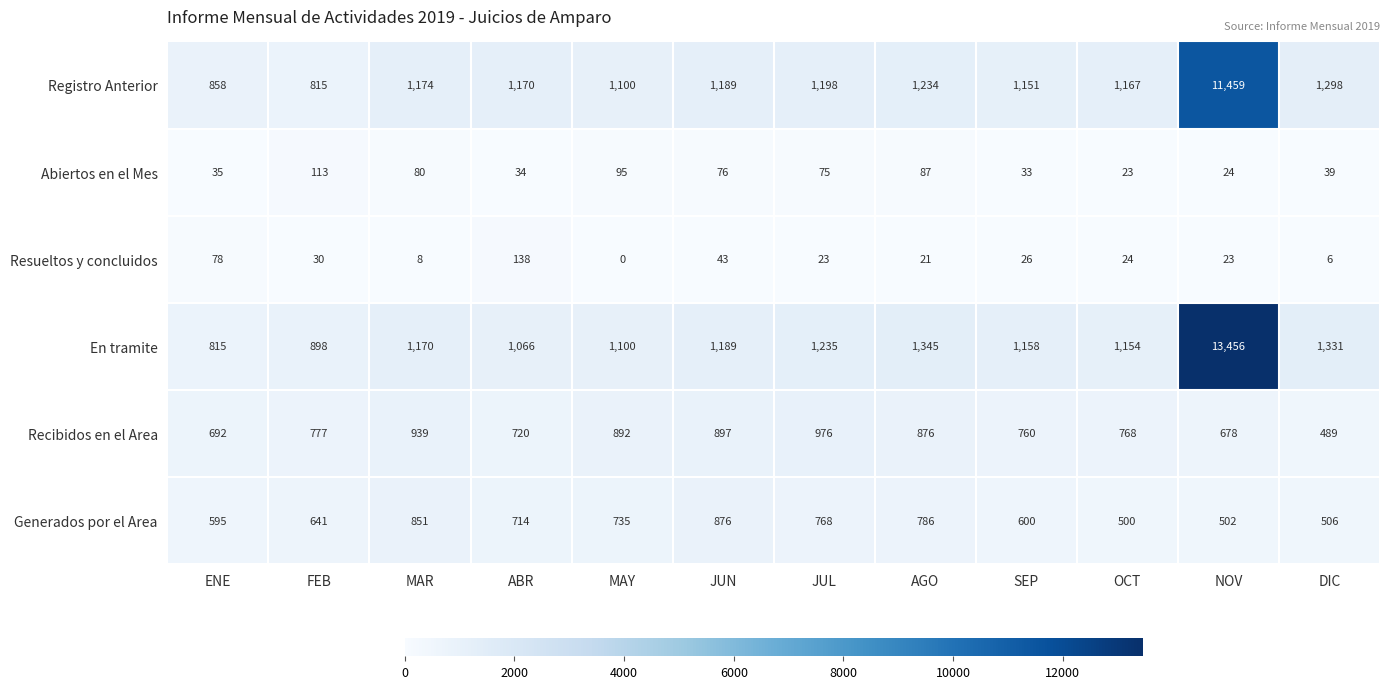

True or false: En tramite has a value of 1246 at ENE.

False